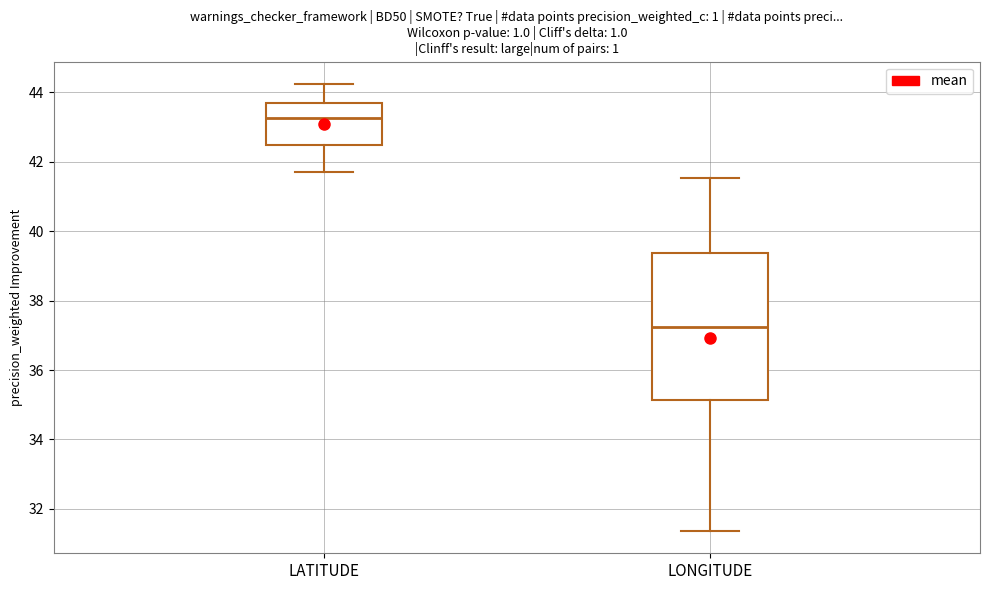

Which box has the lowest median line?

LONGITUDE